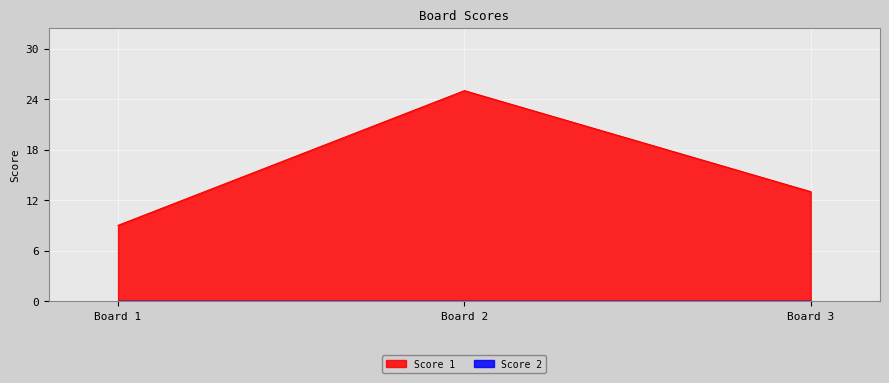

The value of Score 1 at Board 2 is 25. True or false?

True